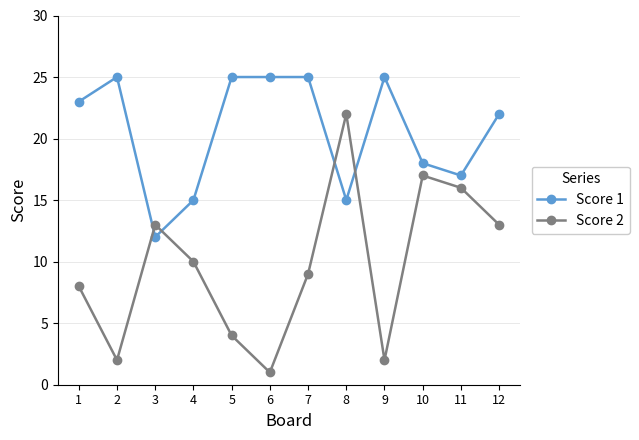

How many values in the Score 1 series are below 23?

6